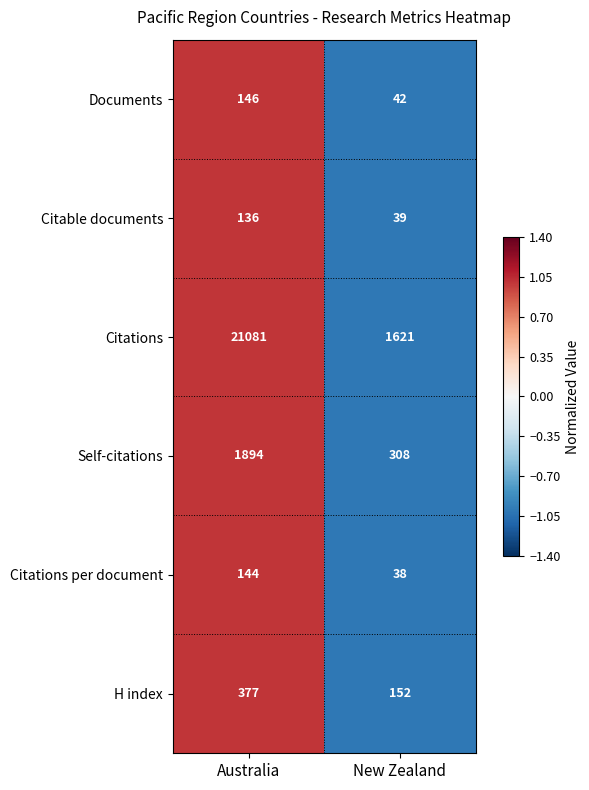

Reading left to right, extract all data points from this chart.

Documents: Australia=146	New Zealand=42
Citable documents: Australia=136	New Zealand=39
Citations: Australia=21081	New Zealand=1621
Self-citations: Australia=1894	New Zealand=308
Citations per document: Australia=144	New Zealand=38
H index: Australia=377	New Zealand=152